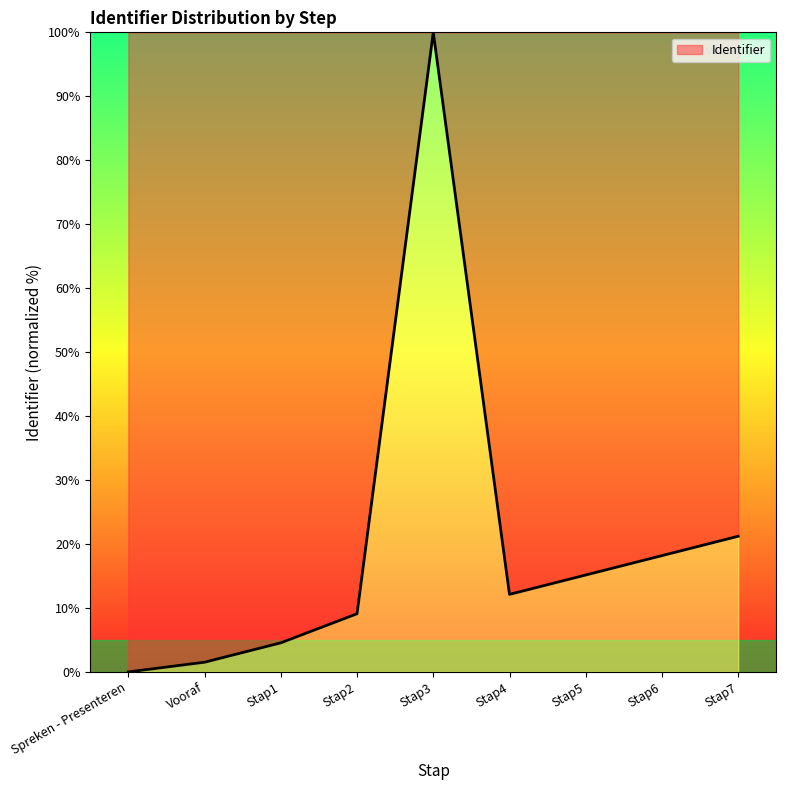

Rank the categories by value from highest to lowest.

Stap3, Stap7, Stap6, Stap5, Stap4, Stap2, Stap1, Vooraf, Spreken - Presenteren